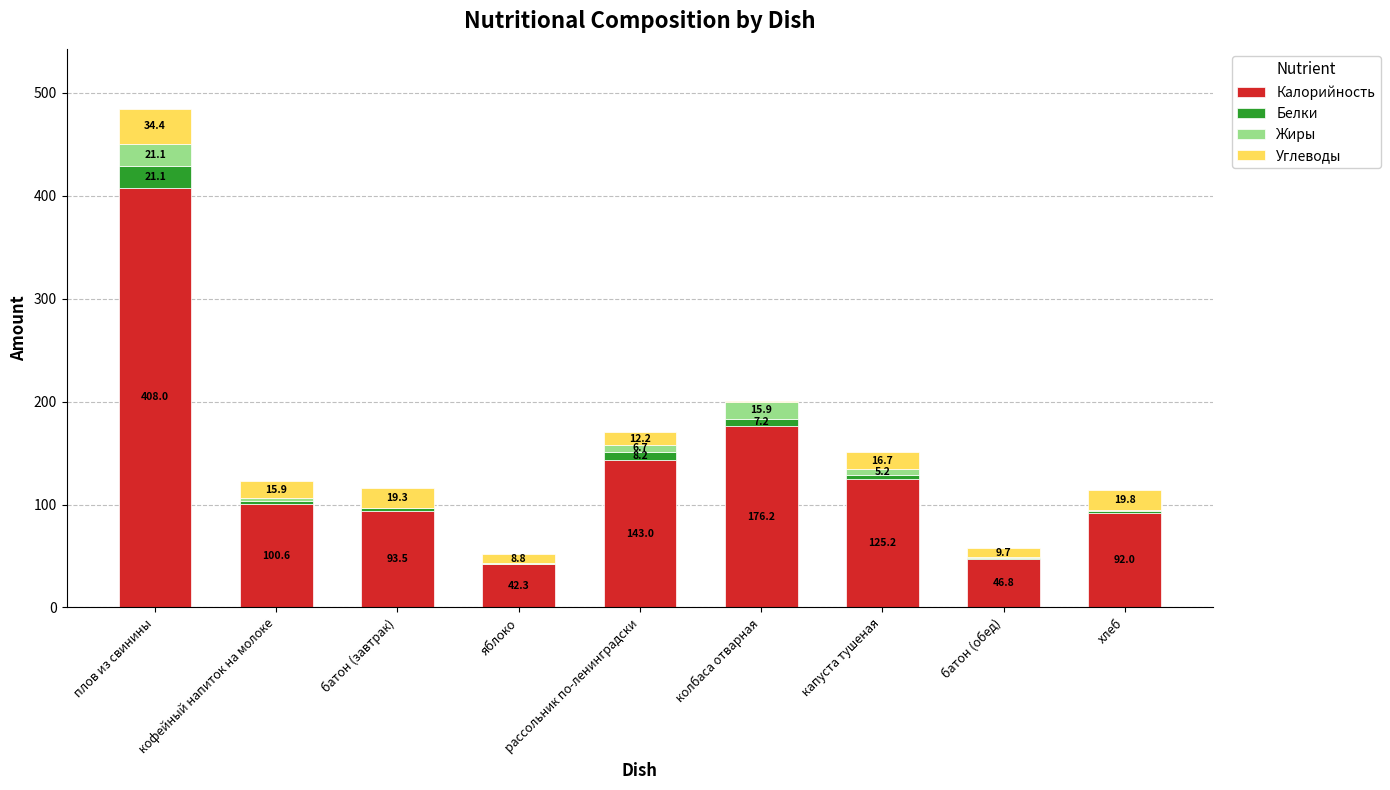

The value of Калорийность at кофейный напиток на молоке is 100.6. True or false?

True